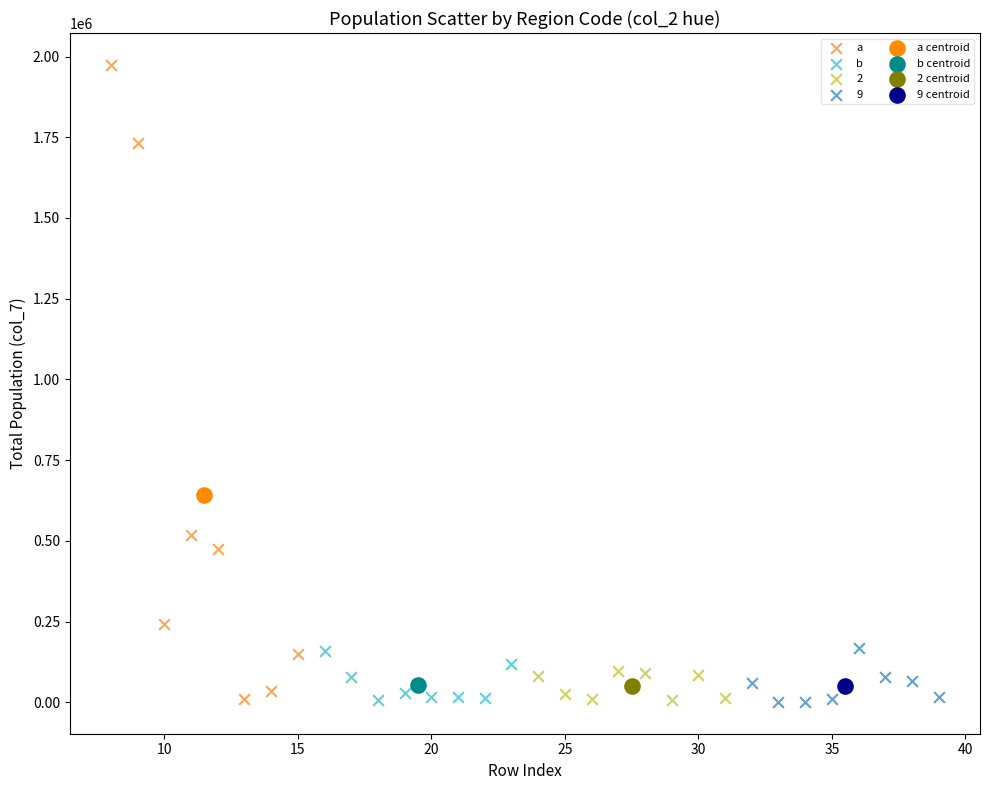

What are all the series names shown in the legend?

a, b, 2, 9, a centroid, b centroid, 2 centroid, 9 centroid